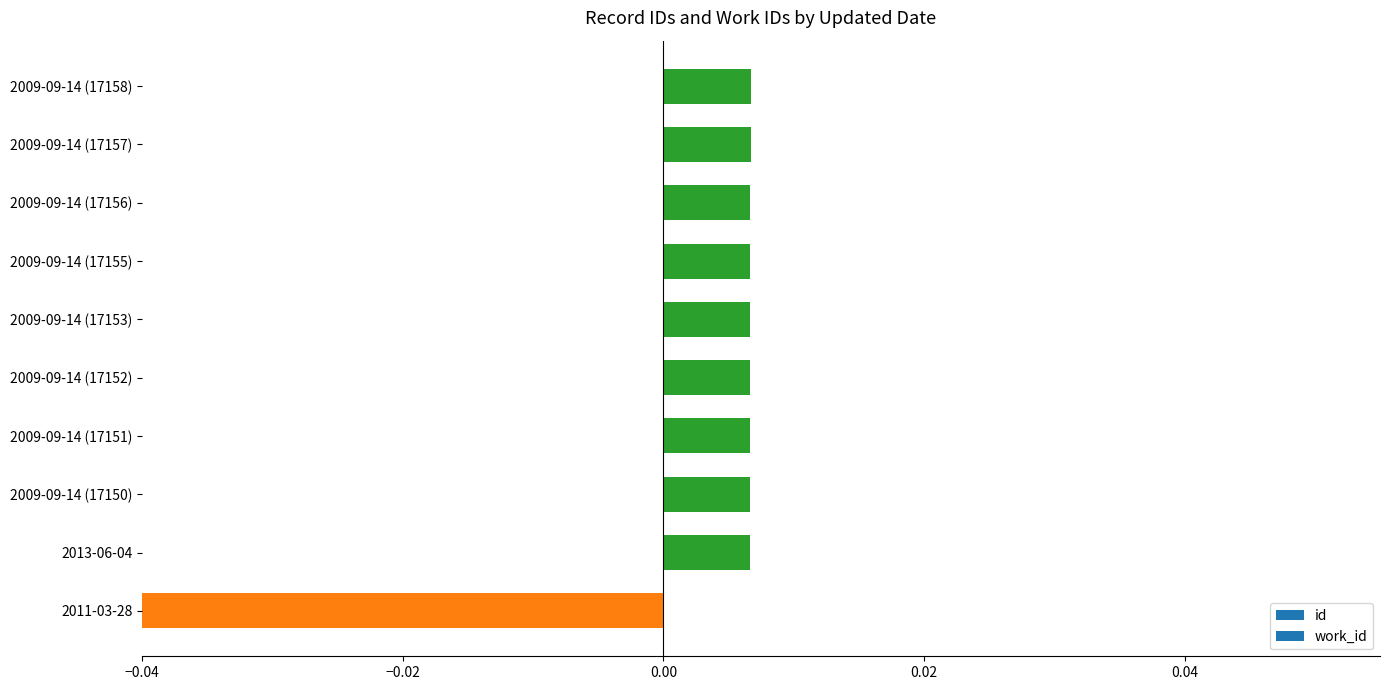

What is the label of the 2nd bar from the right?

2009-09-14 (17157)